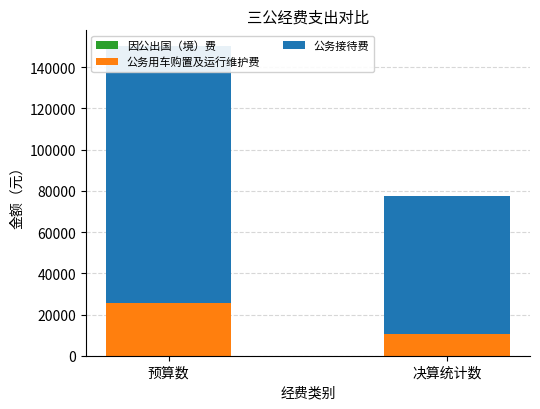

At which label is 公务接待费 closest to 95984?

决算统计数